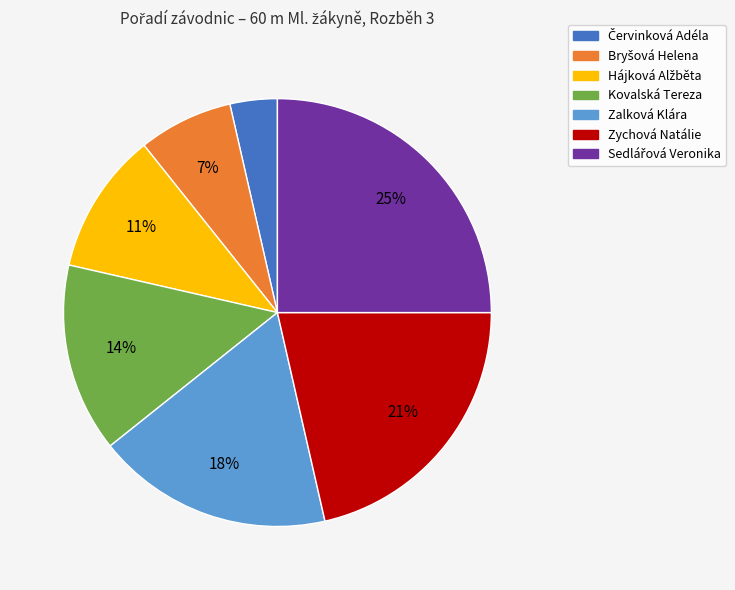

Count the number of slices in the pie.

7